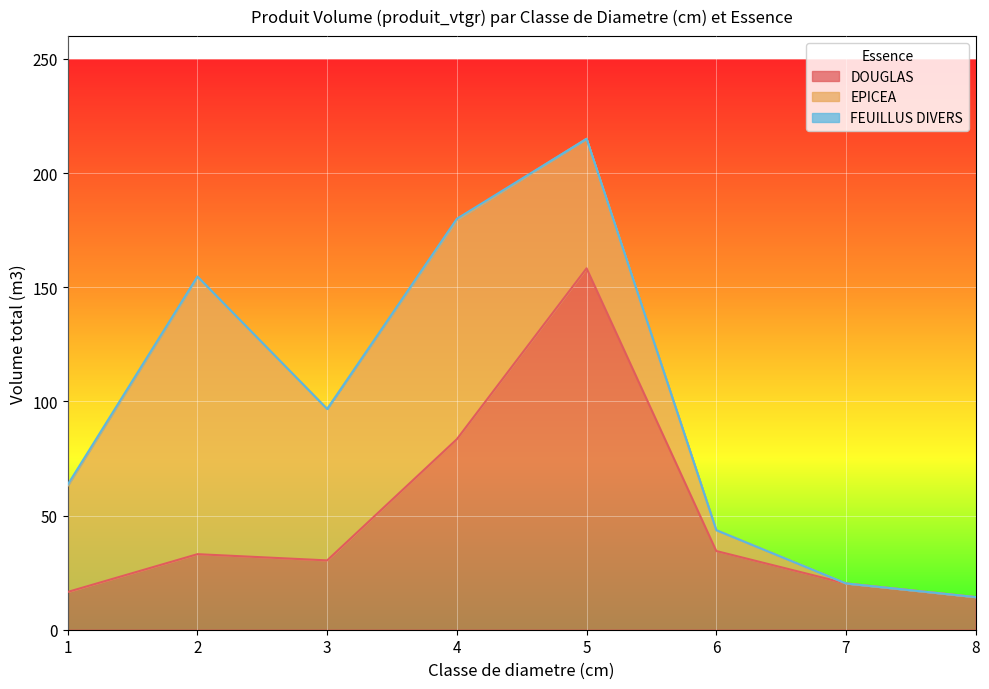

How many lines are shown in the chart?

3